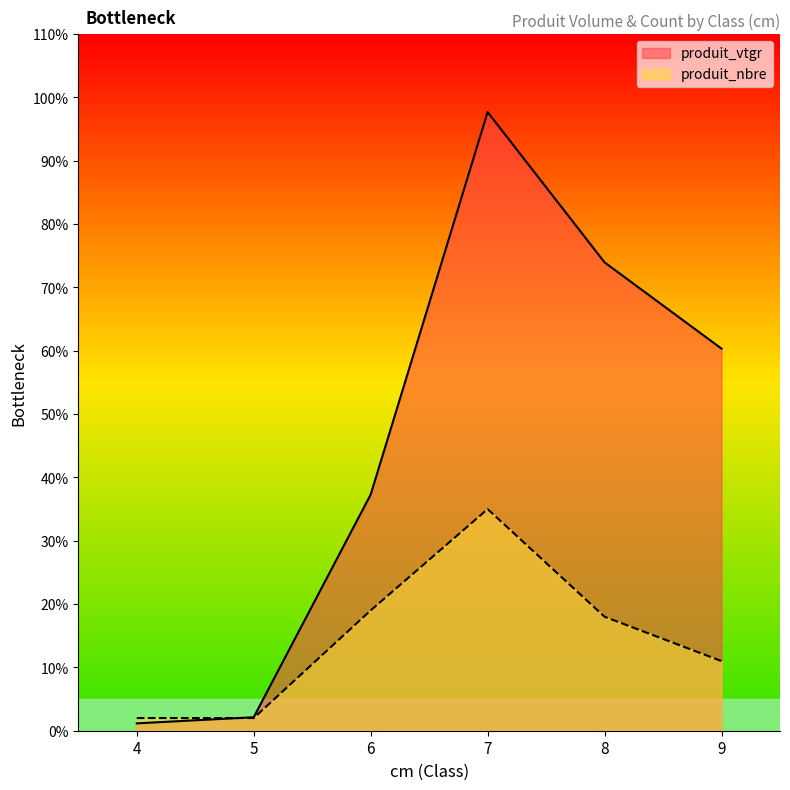

At which label does produit_vtgr first exceed 60?

7